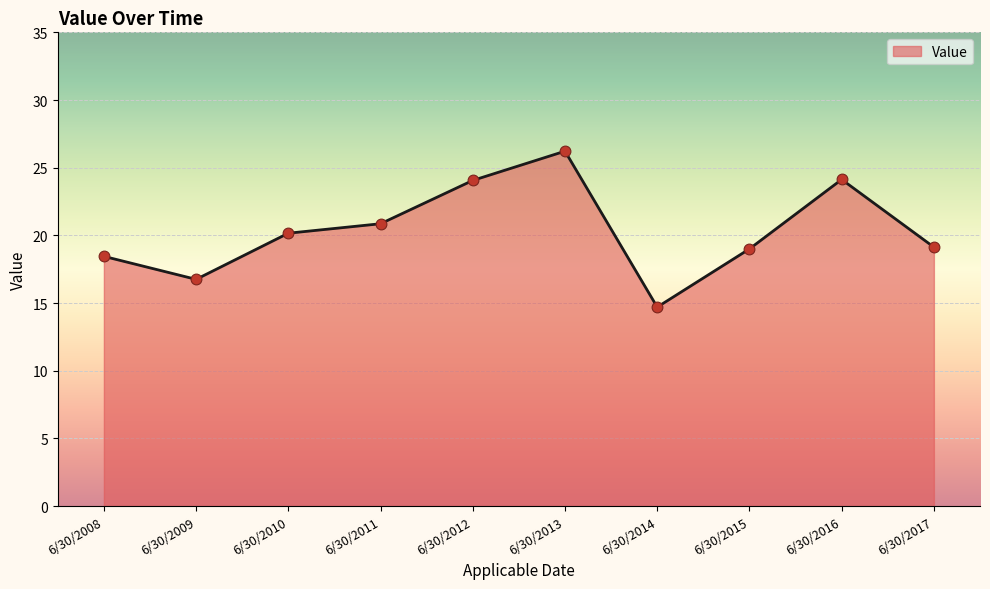

Which has a higher value, 6/30/2011 or 6/30/2009?

6/30/2011